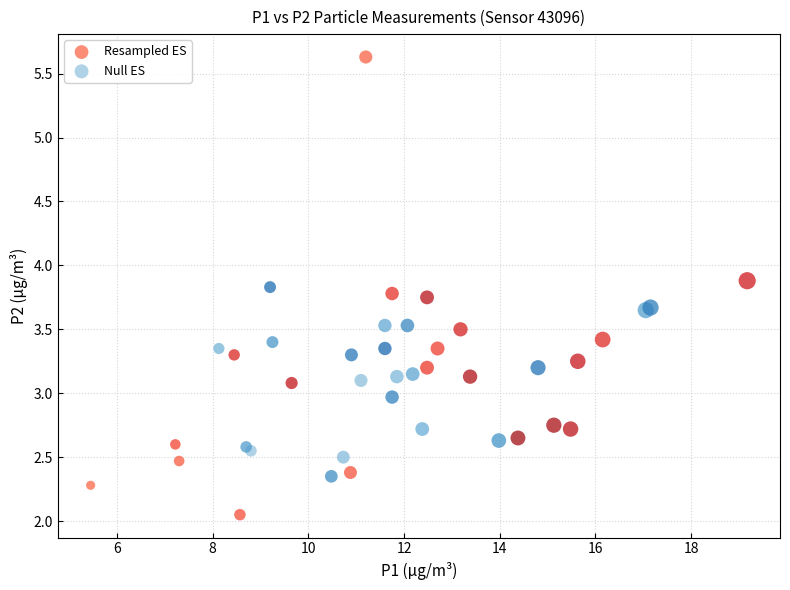

Which series contains the lowest Y value?

Resampled ES